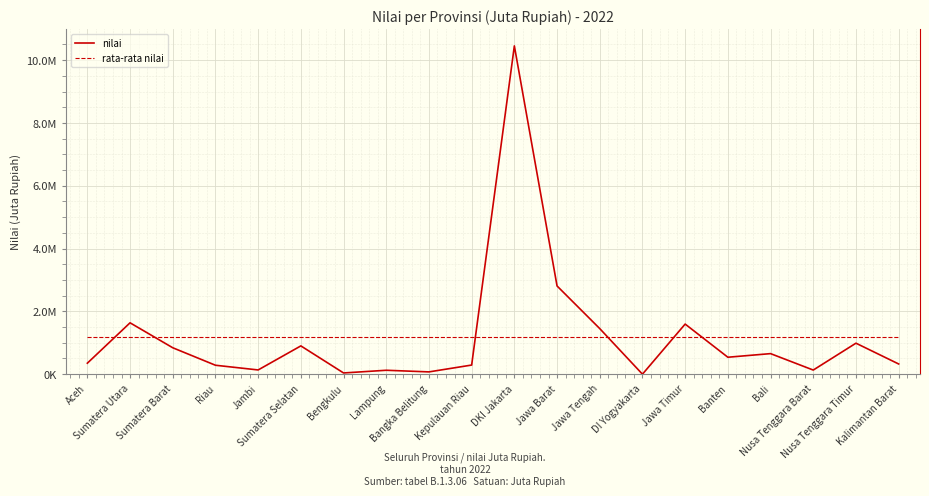

What is the label of the 18th point from the left?

Nusa Tenggara Barat